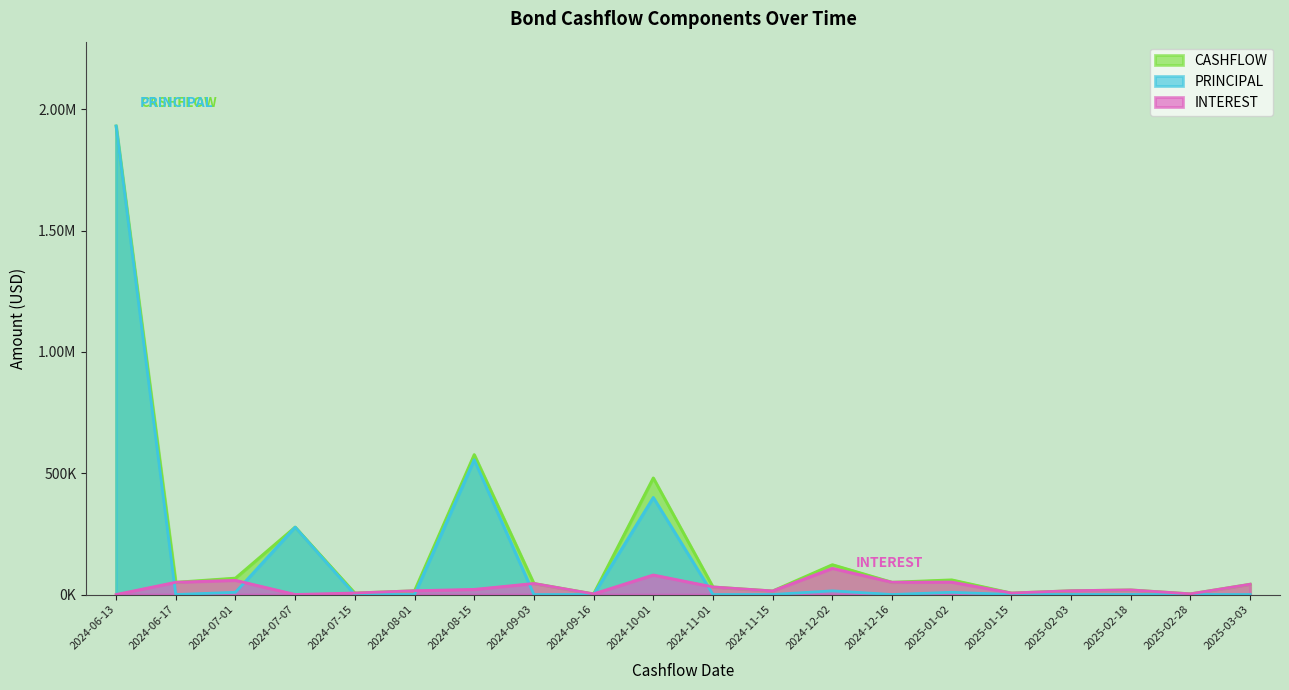

How many data points in PRINCIPAL are above 0?

7